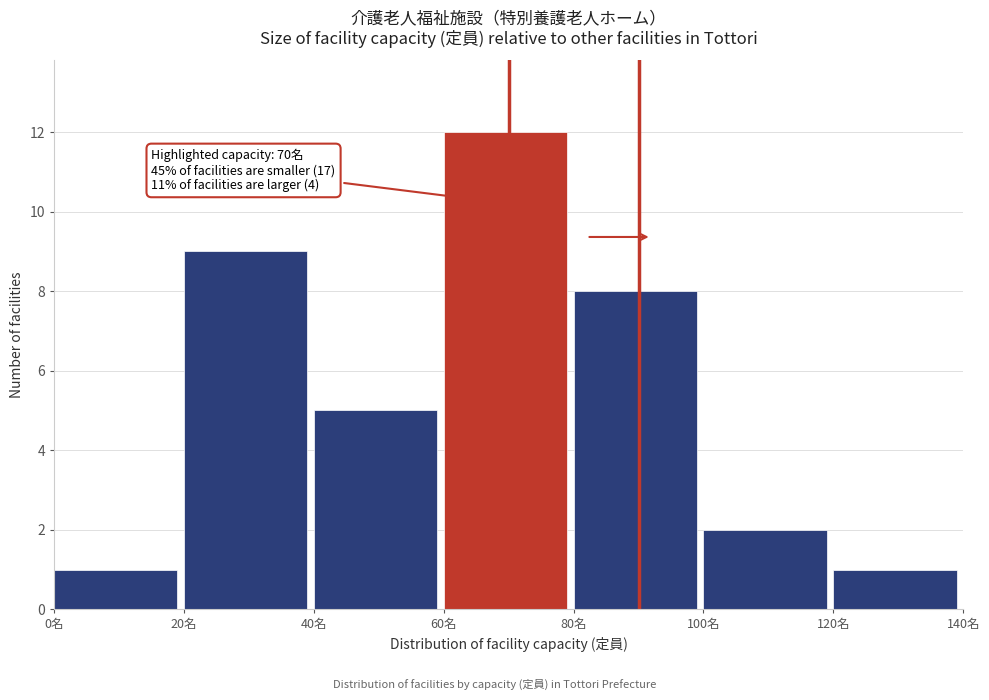

Which range on the x-axis has the tallest bar?

60 to 80